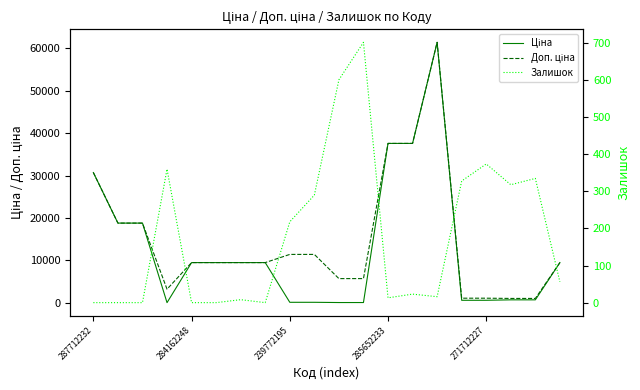

At which category is the sum across all series the highest?

14